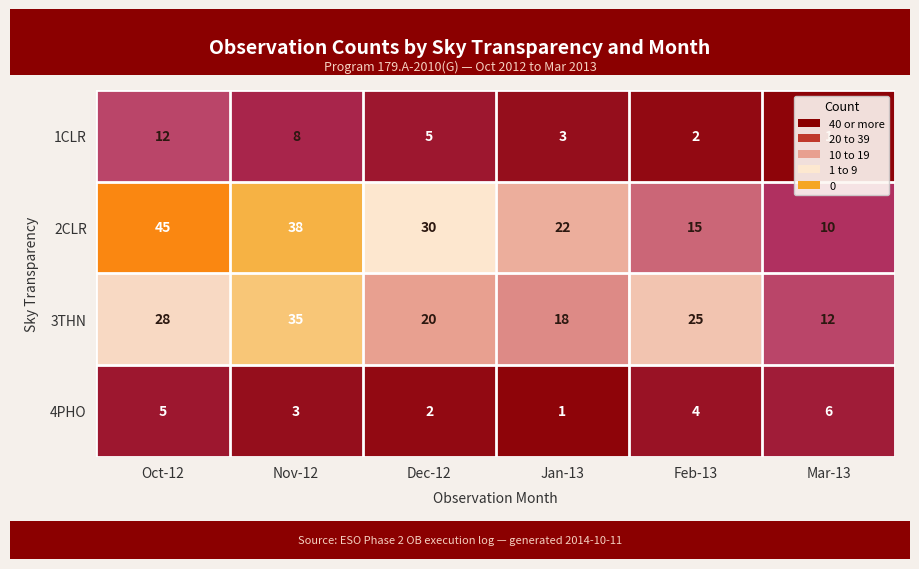

What is the greatest value displayed?

45